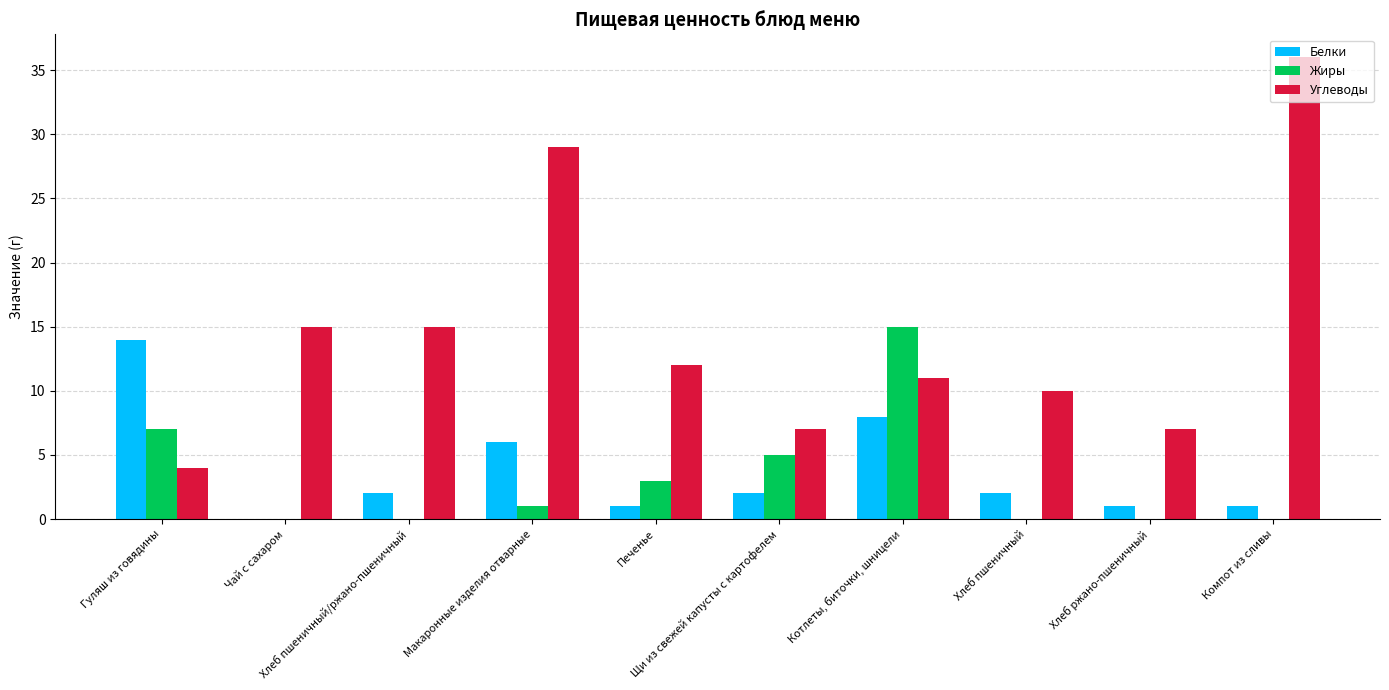

Is it true that Белки equals 2 at Хлеб пшеничный/ржано-пшеничный?

True